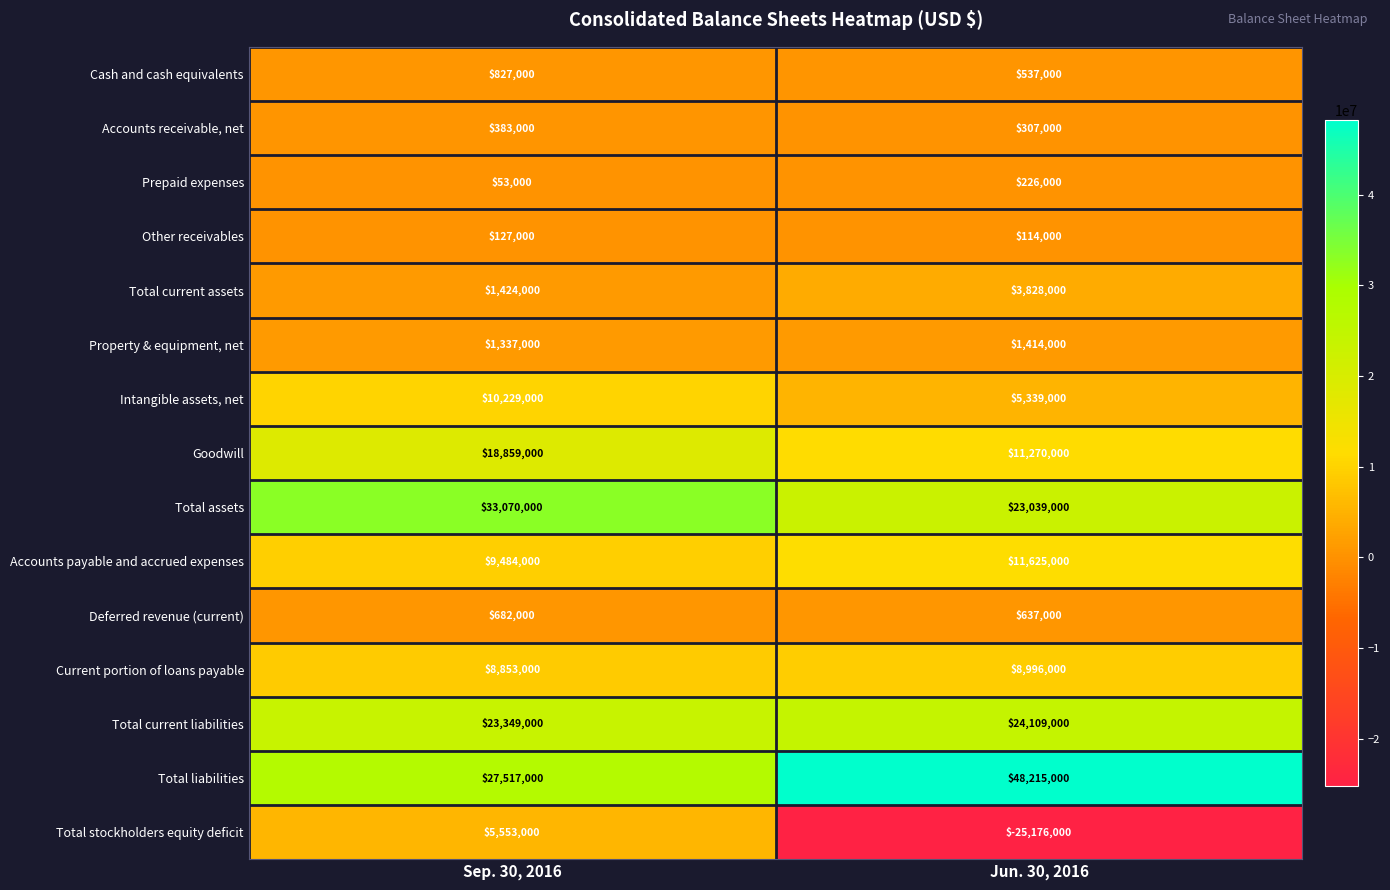

What is the difference between the Total assets values at Sep. 30, 2016 and Jun. 30, 2016?

10031000